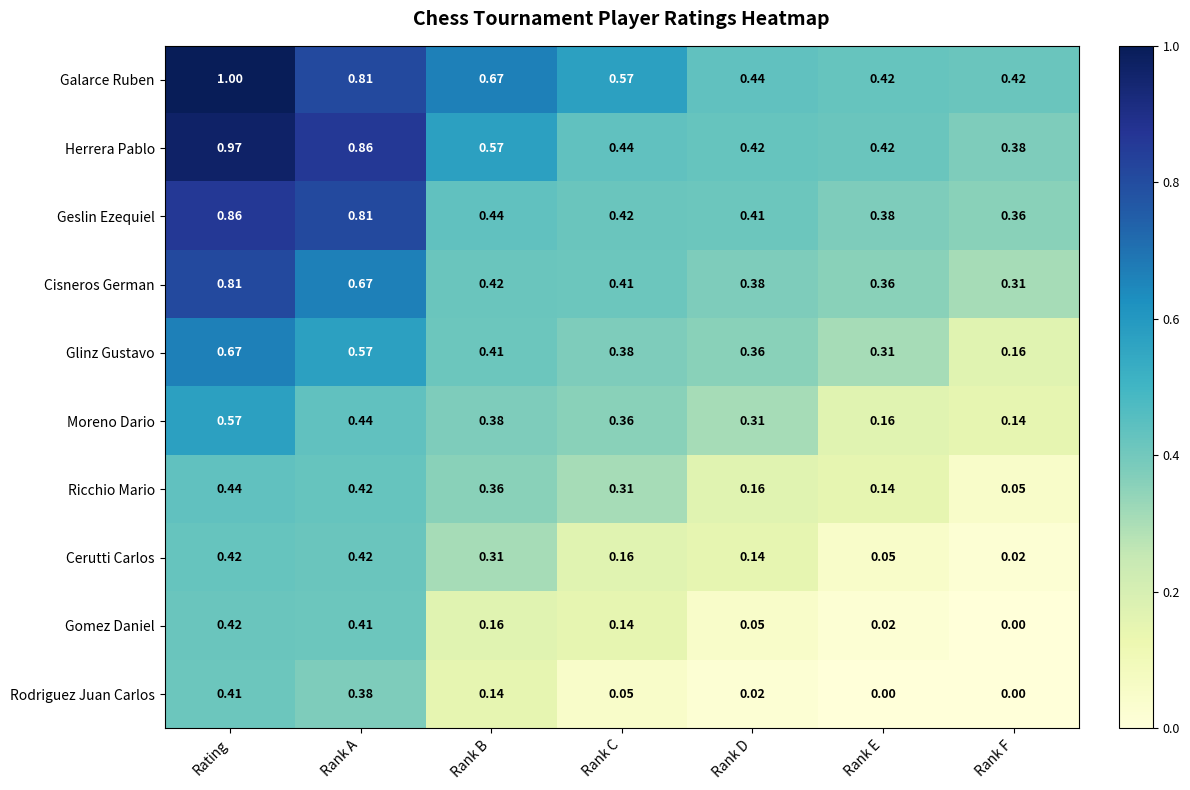

Which category has the highest value across all series?

Rating